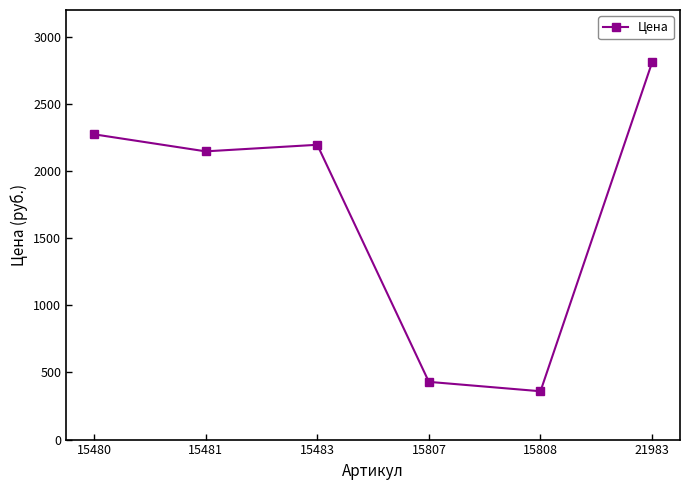

The value at 15481 is 2955. True or false?

False